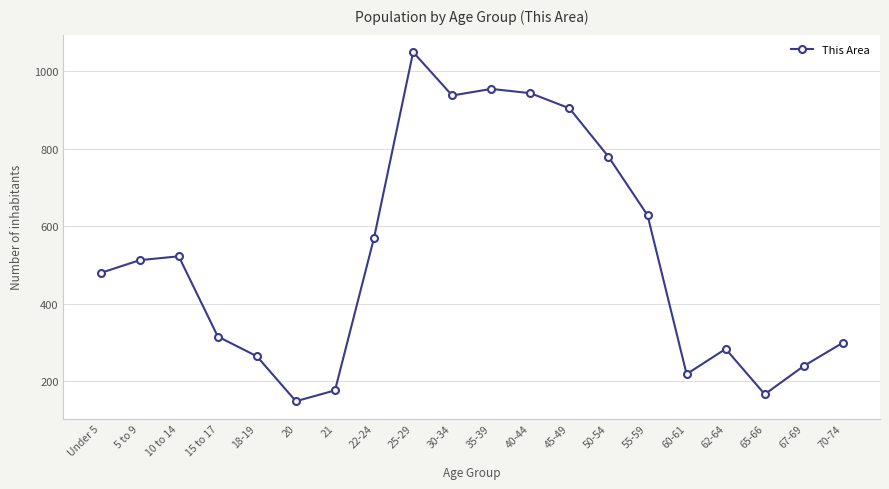

Read the value at 50-54, to the nearest 10.

780